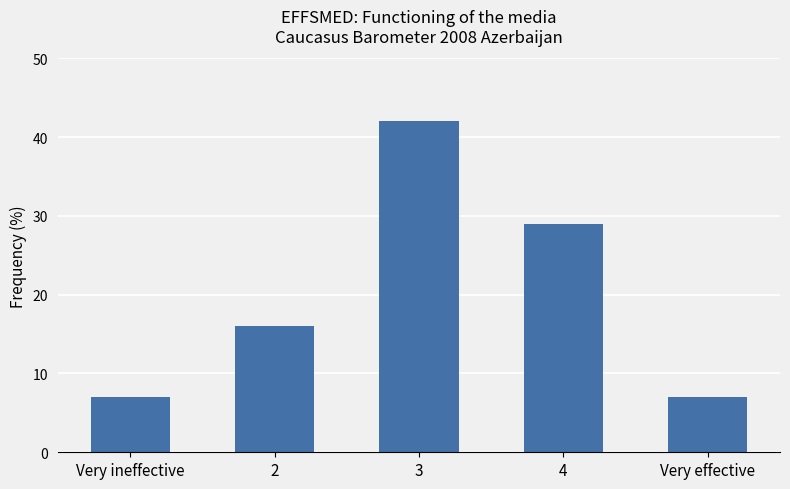

Is it true that the value at Very ineffective is 7?

True